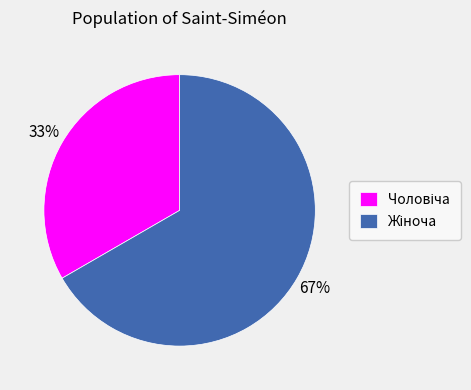

Is there any slice that represents more than half of the pie?

Yes